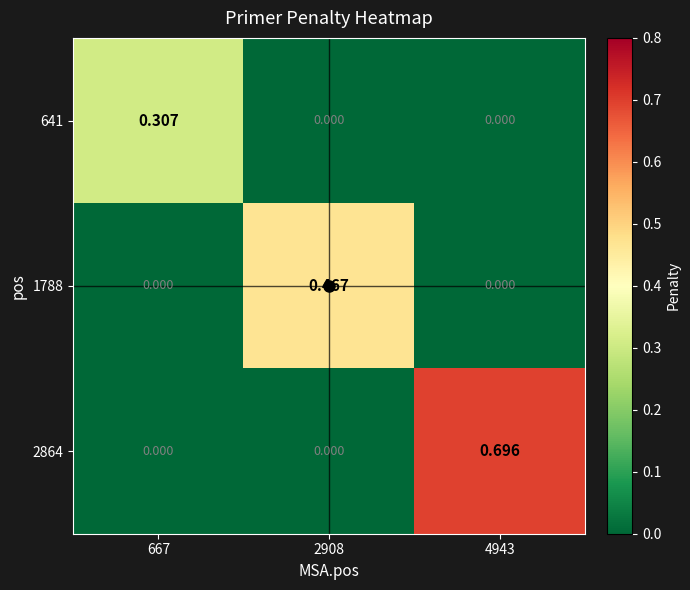

Which has a higher value, 2908 or 667?

667